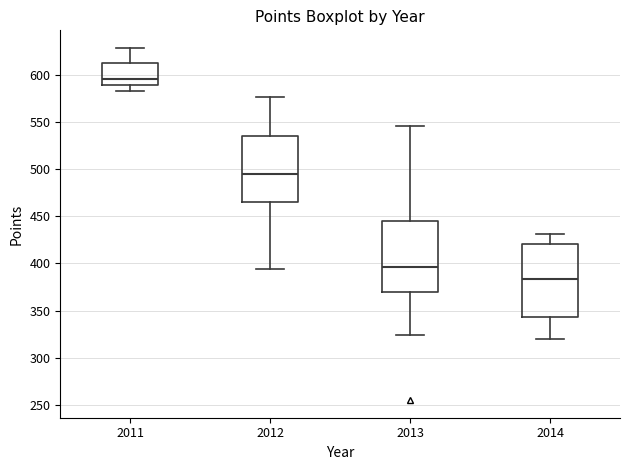

Reading left to right, transcribe this box plot: for each box, give where its median line is, the range the box spans, and where its two whiskers end, as read against the y-axis. The values are not printed on the chart, so give them approximately, as read against the axis.

2011: median 595, box 590 to 610, whiskers 585 to 630
2012: median 495, box 465 to 535, whiskers 395 to 575
2013: median 395, box 370 to 445, whiskers 325 to 545
2014: median 385, box 345 to 420, whiskers 320 to 430